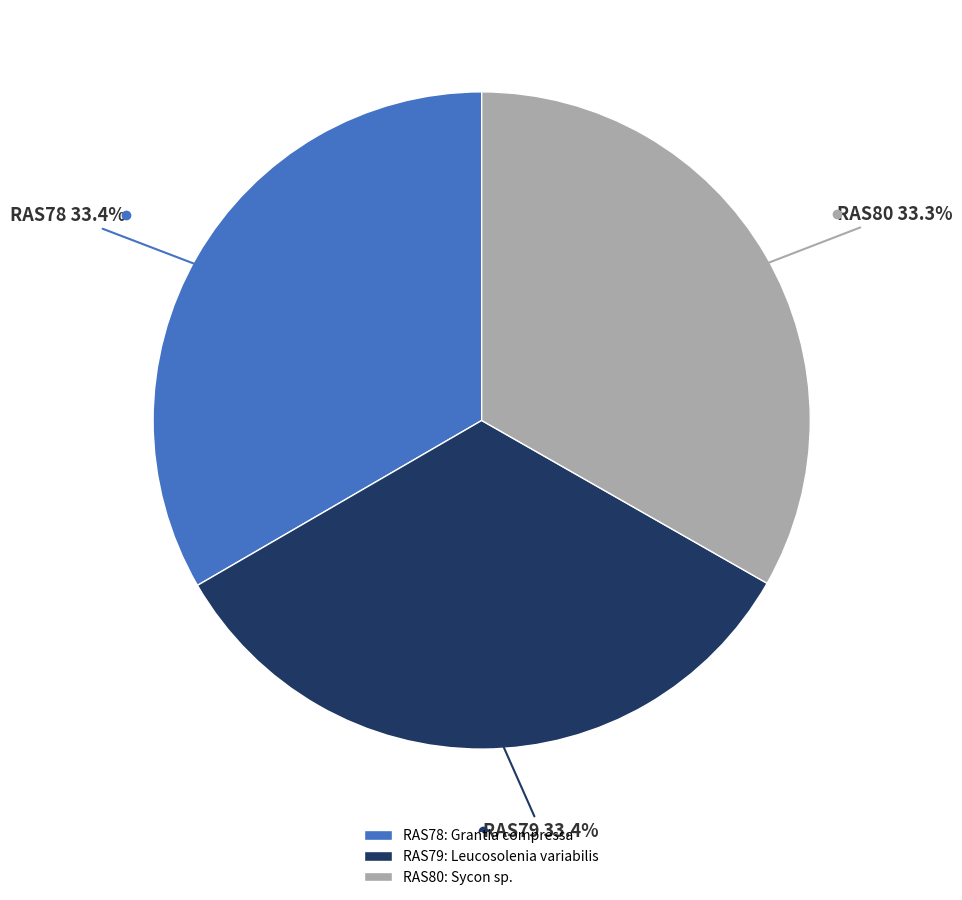

Approximately how many times larger is the value at RAS80: Sycon sp. compared to RAS78: Grantia compressa?

1.0